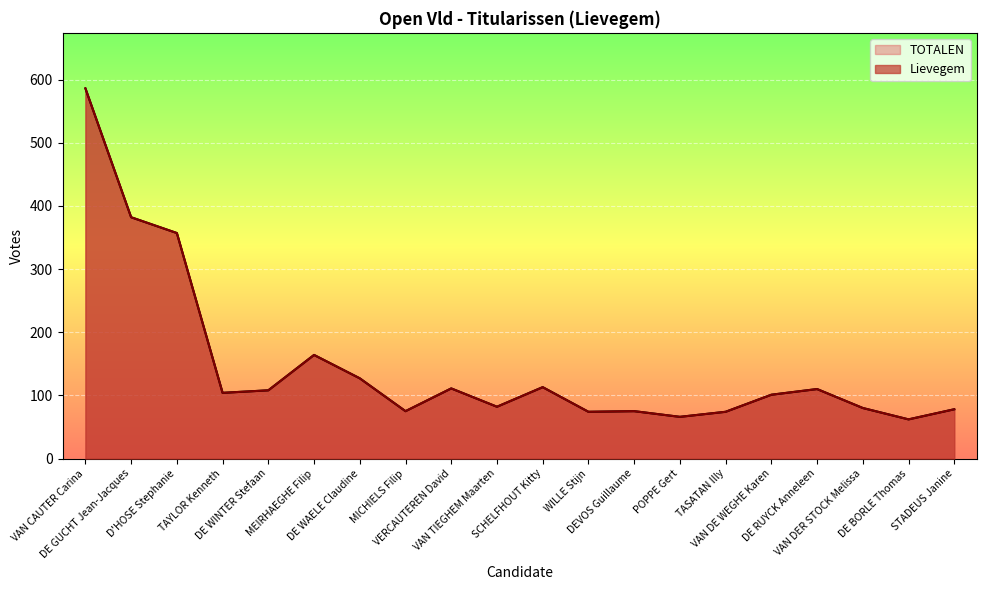

Reading left to right, extract all data points from this chart.

Lievegem: 586	382	357	104	108	164	127	75	111	82	113	74	75	66	74	101	110	80	62	78
TOTALEN: 586	382	357	104	108	164	127	75	111	82	113	74	75	66	74	101	110	80	62	78